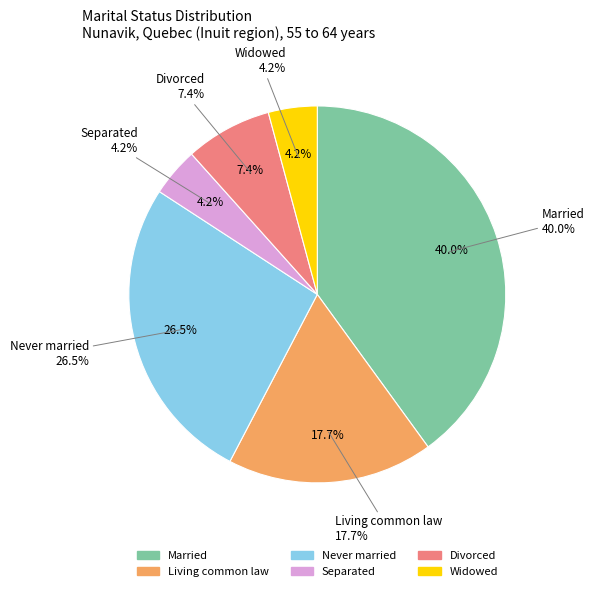

To the nearest percent, what percentage of the pie is Divorced?

7%